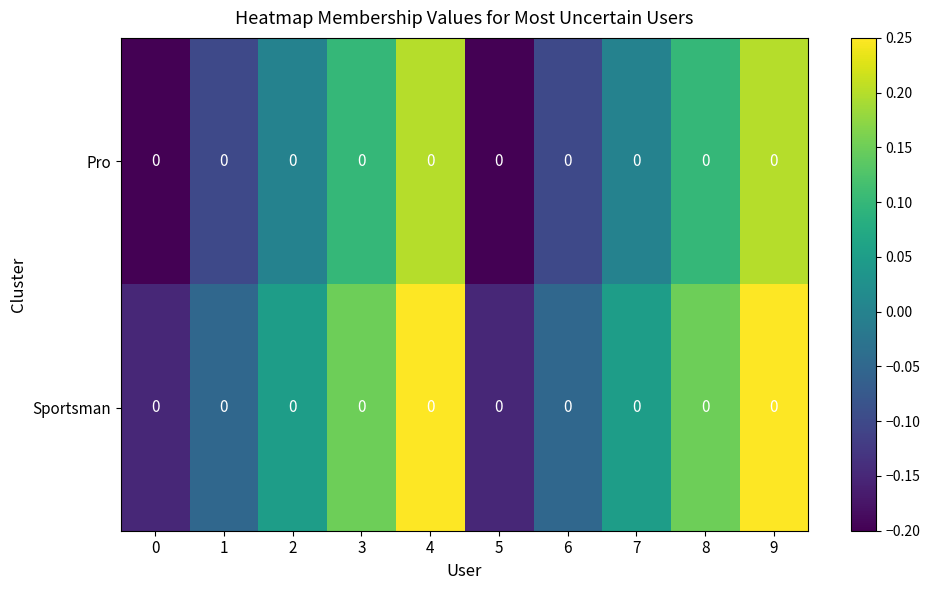

True or false: row_0 has a value of 0.1 at 7.

False